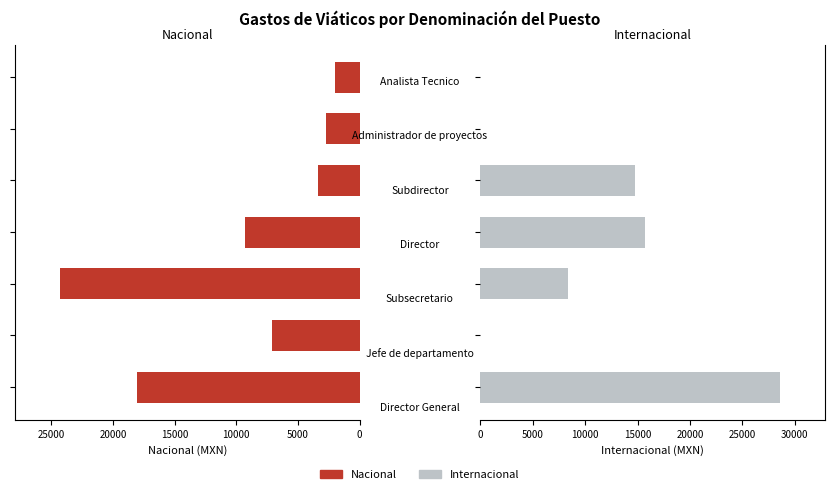

What is the difference between the Nacional values at 0 and 15000?

8750